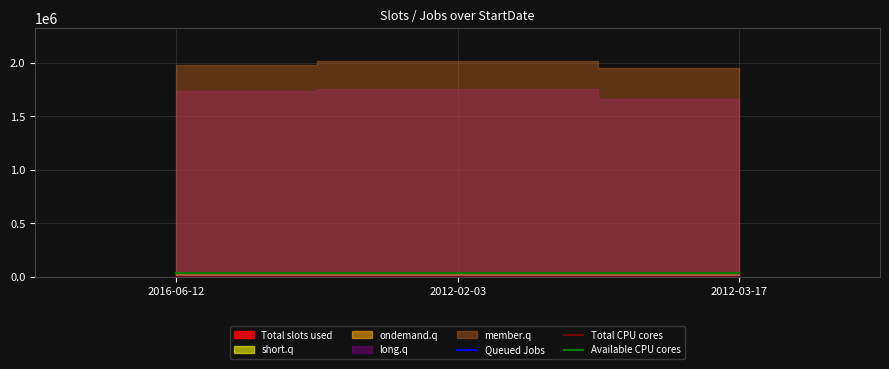

What is the difference between the Total CPU cores values at 2012-02-03 and 2012-03-17?

1.0